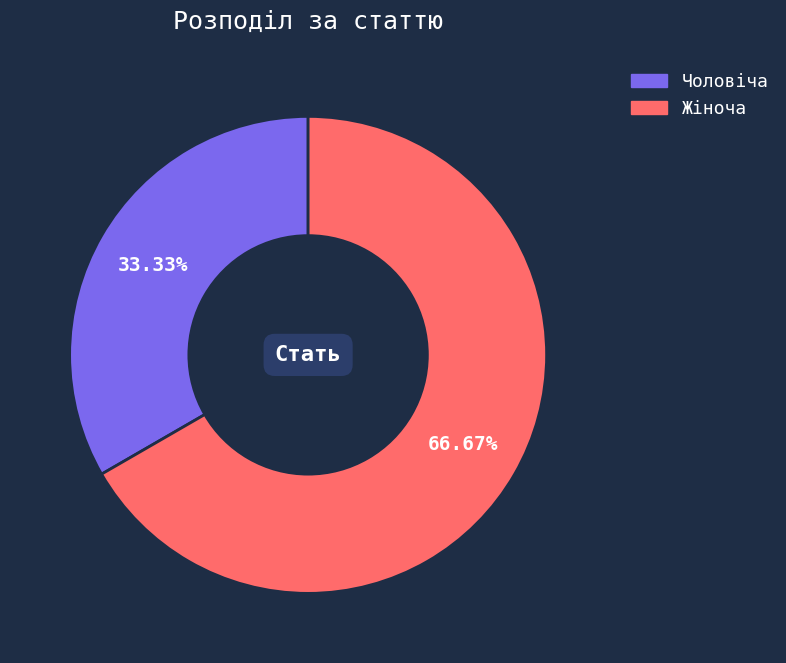

To the nearest percent, what portion does Чоловіча represent?

33%